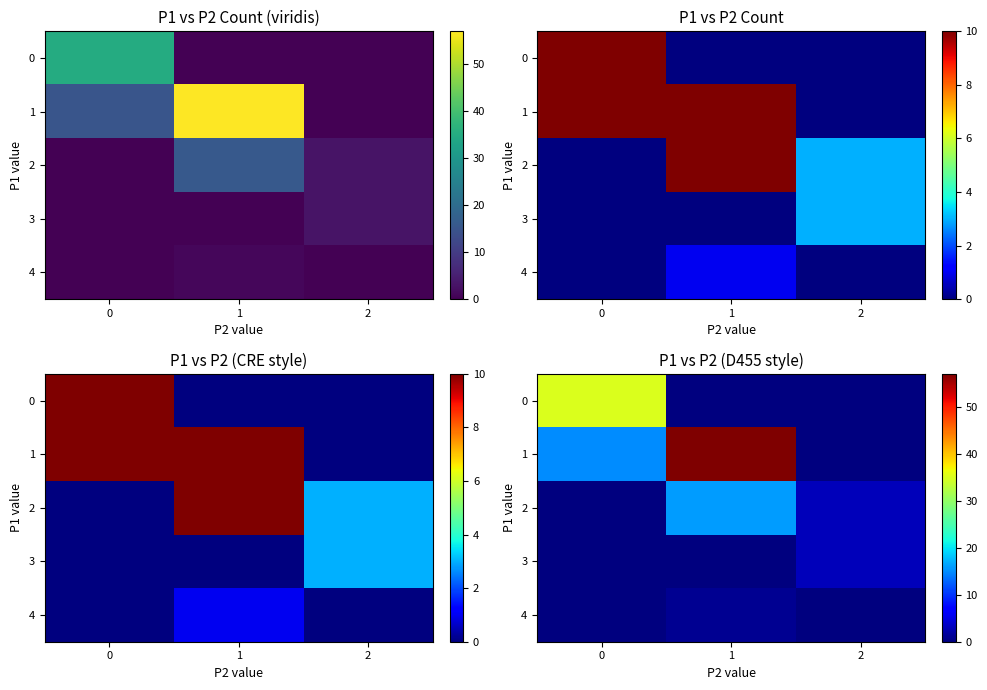

The 2 series shows 0 at 0. True or false?

True